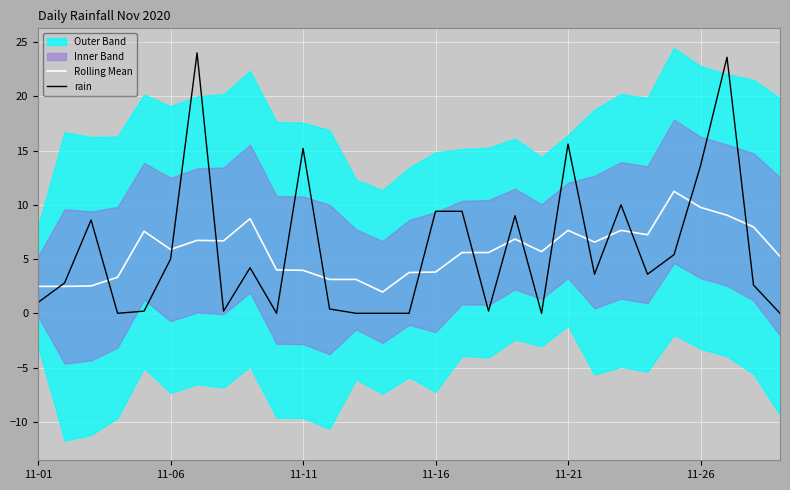

The value of rain at 12 is 0.0. True or false?

True